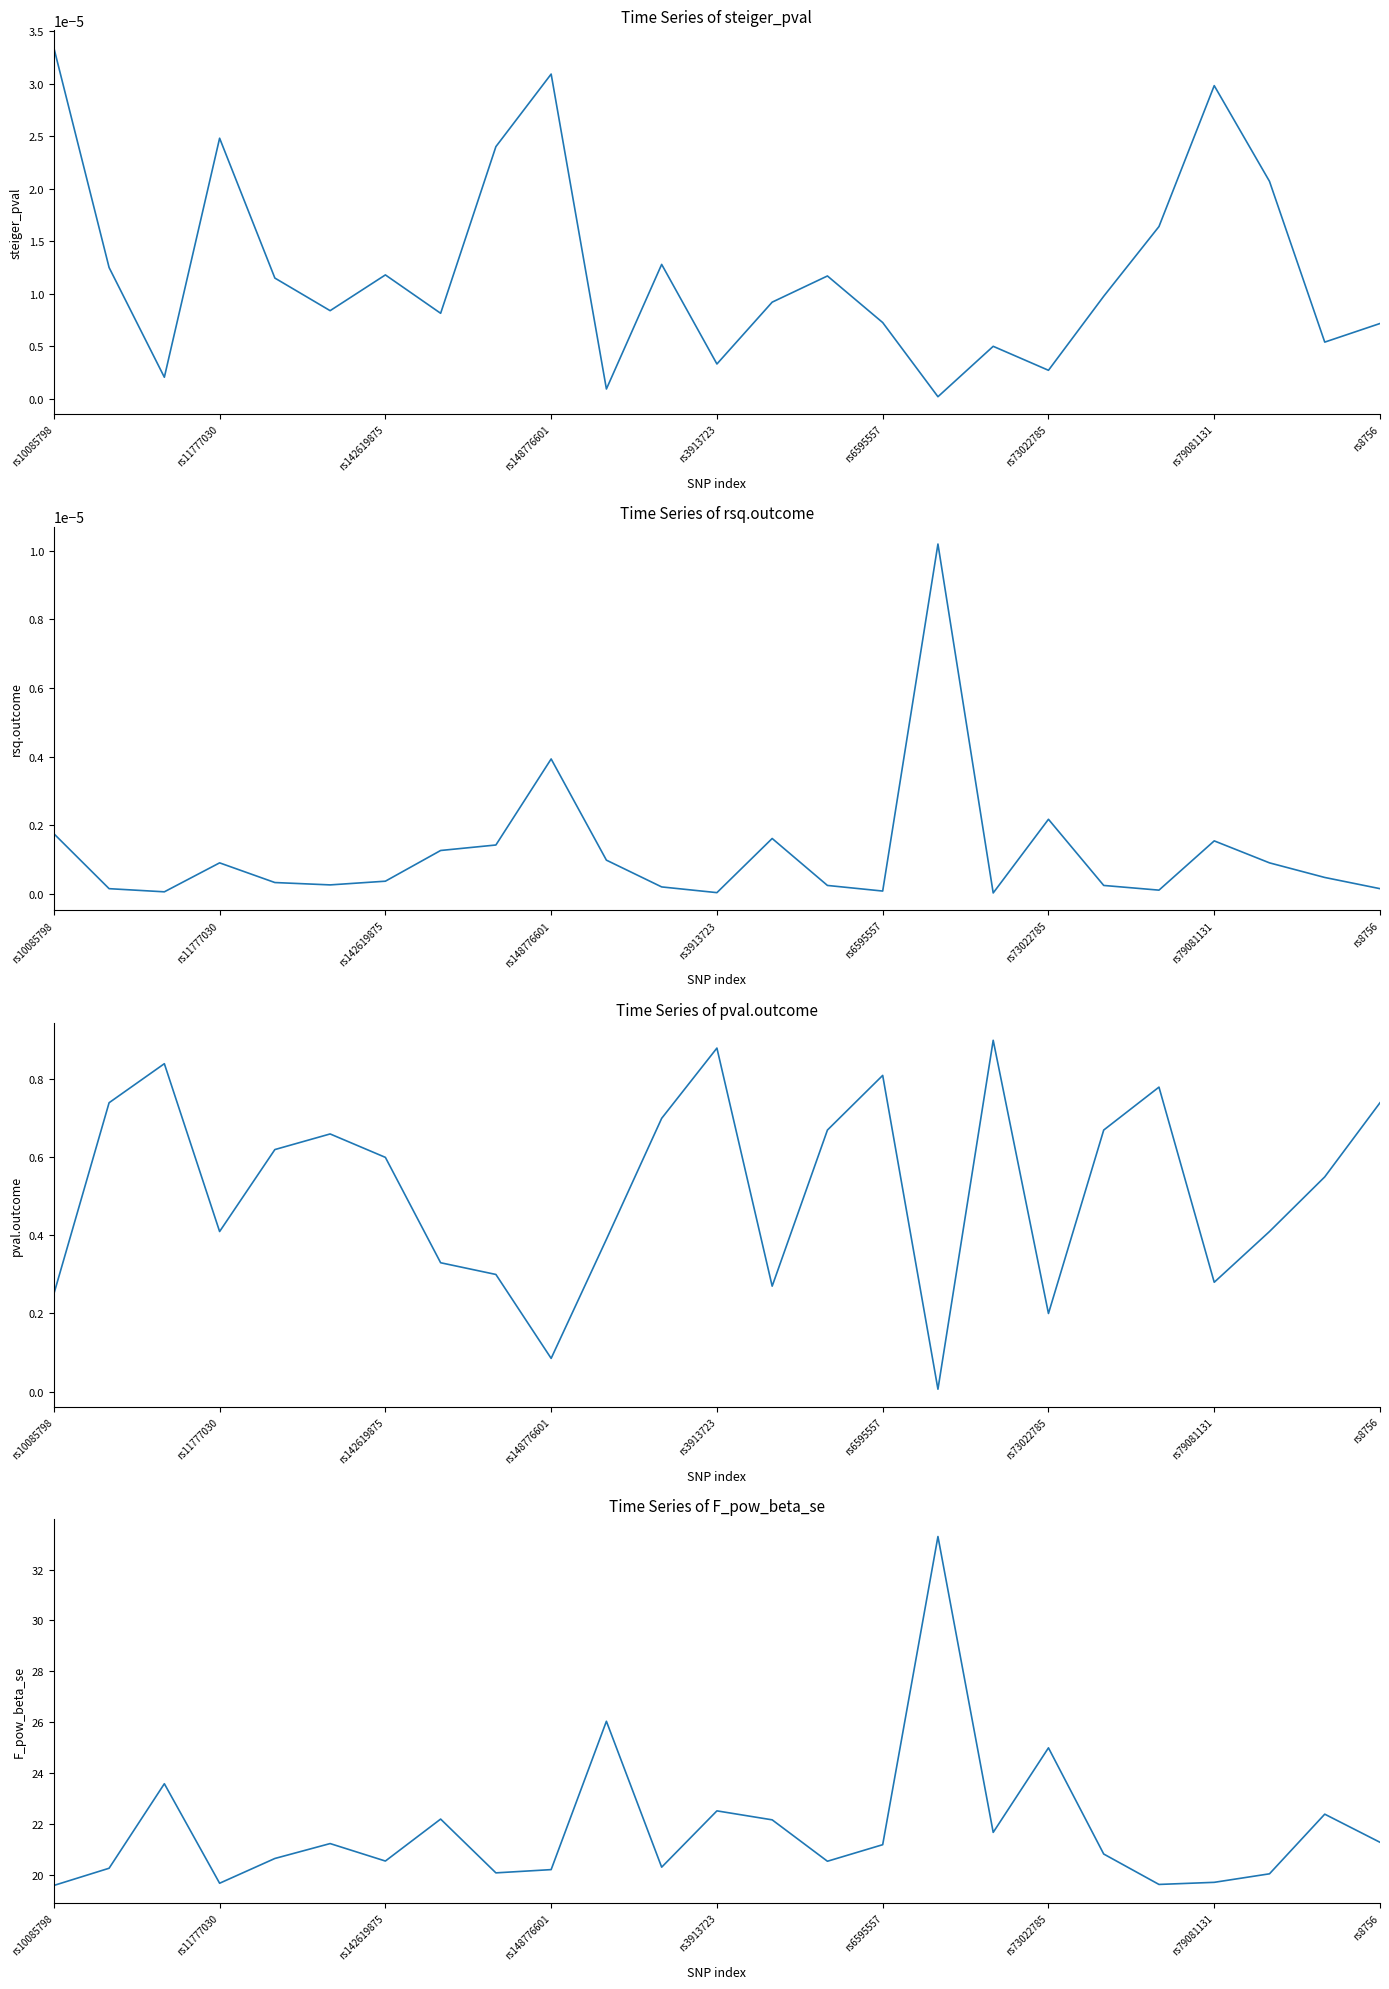

True or false: F_pow_beta_se (col_24) and steiger_pval (col_22) cross at least once.

False